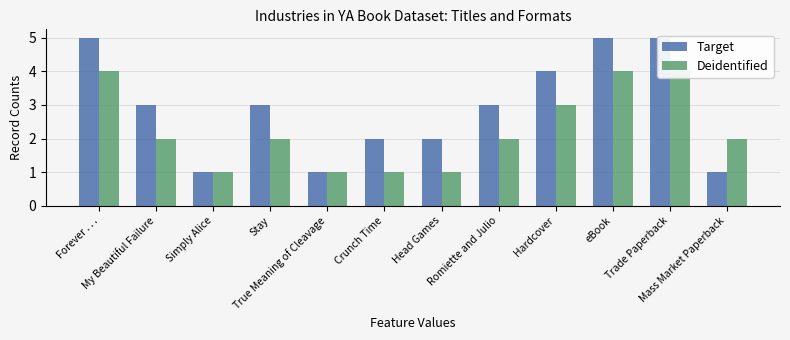

List the series in order of their overall mean, highest first.

Target, Deidentified